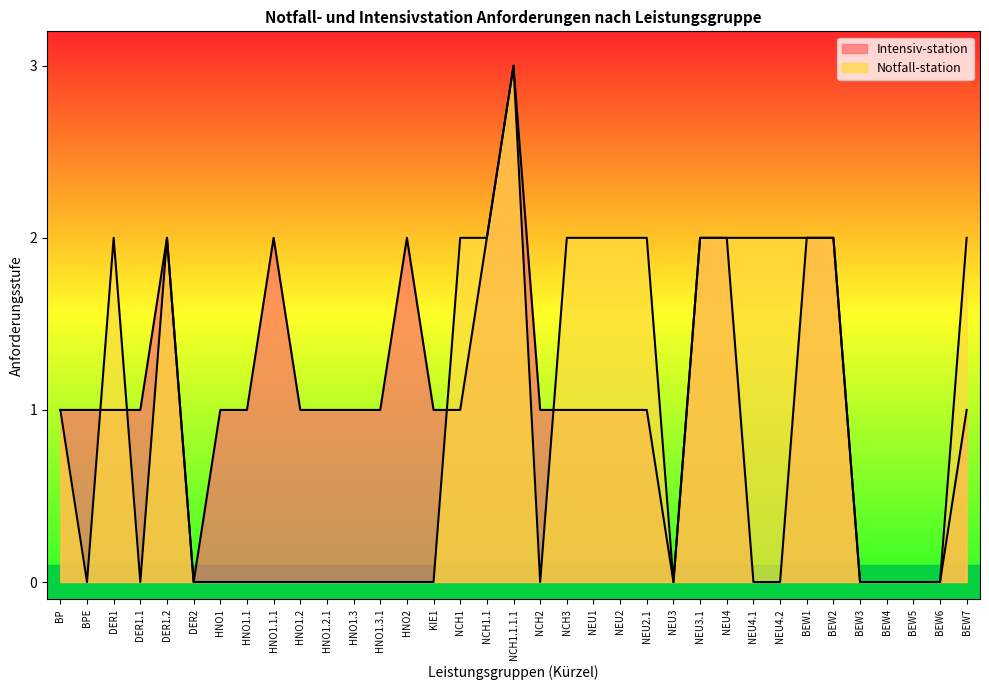

Where is Notfall-station nearest to the value 1?

BP